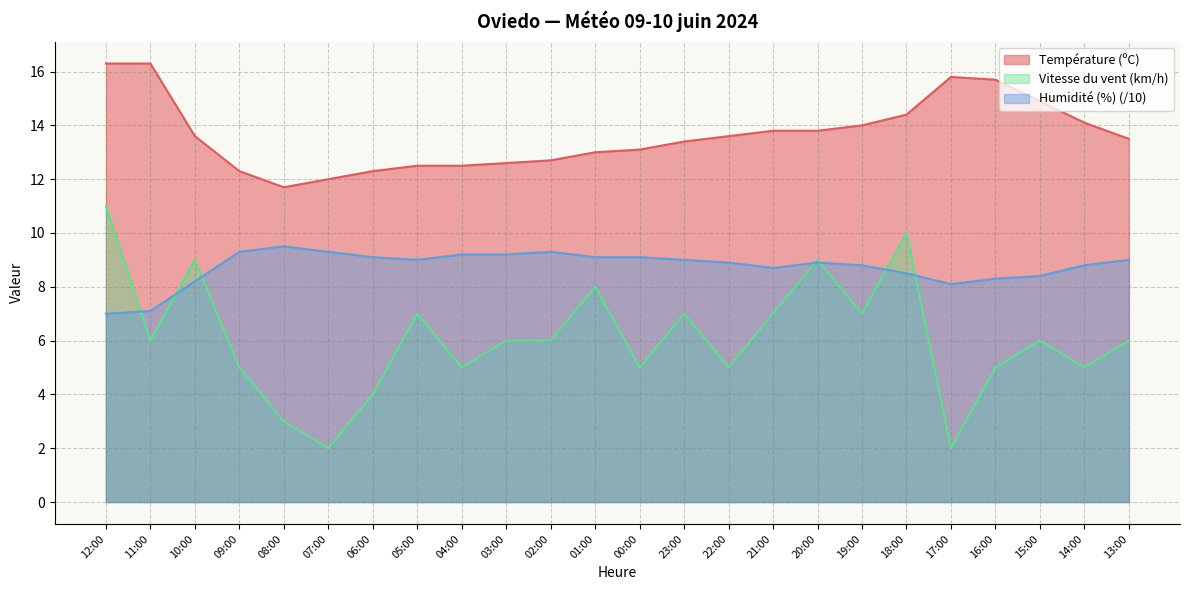

What is the sum of the Température (ºC) values at 09:00 and 02:00?

25.0